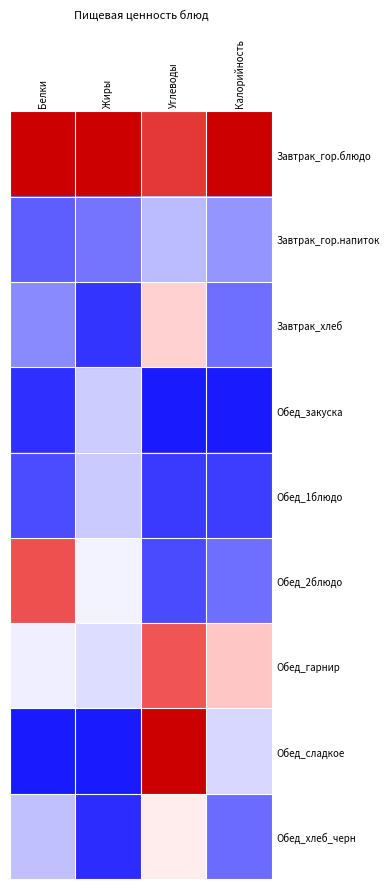

Which series changed the most between Углеводы and Калорийность?

Обед_сладкое